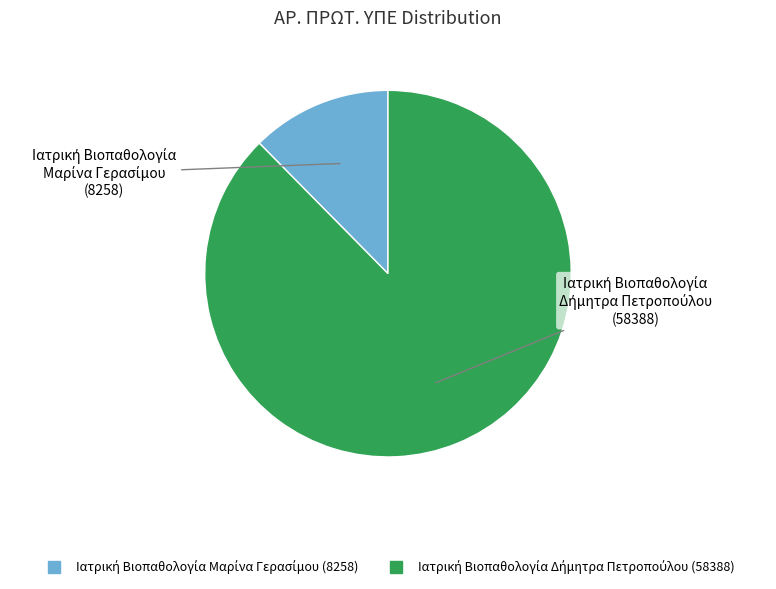

How many segments does this pie chart have?

2